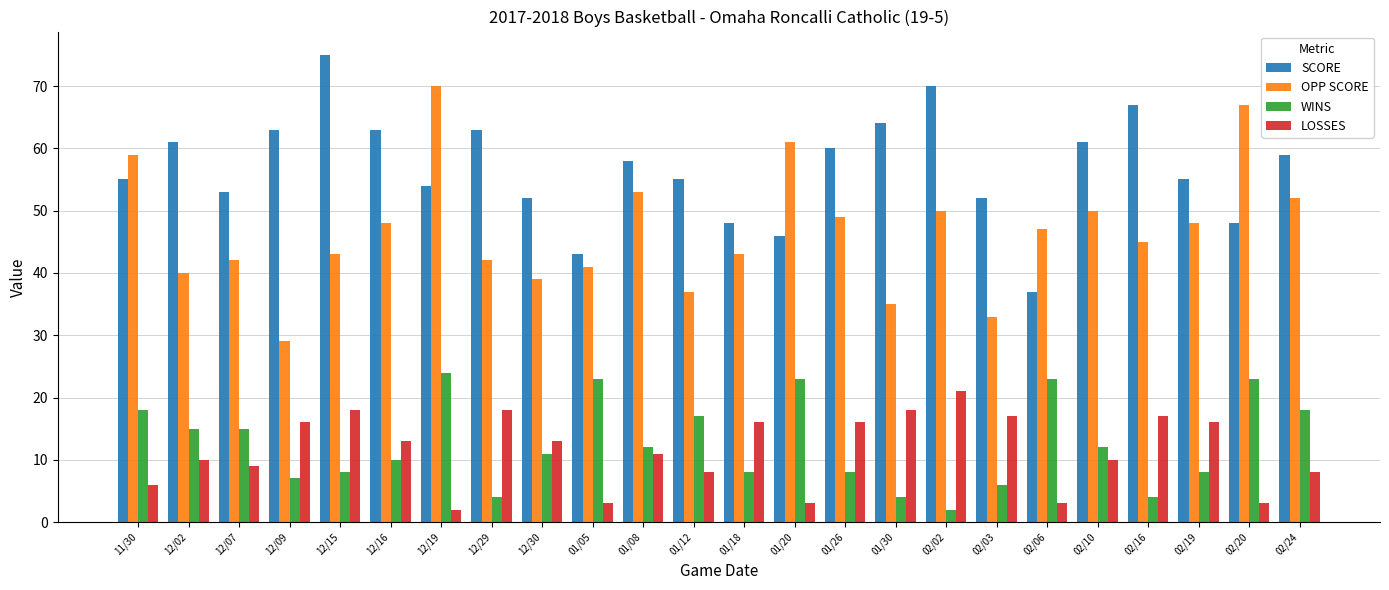

Reading left to right, what are all the values shown in this chart?

SCORE: 11/30=55	12/02=61	12/07=53	12/09=63	12/15=75	12/16=63	12/19=54	12/29=63	12/30=52	01/05=43	01/08=58	01/12=55	01/18=48	01/20=46	01/26=60	01/30=64	02/02=70	02/03=52	02/06=37	02/10=61	02/16=67	02/19=55	02/20=48	02/24=59
OPP SCORE: 11/30=59	12/02=40	12/07=42	12/09=29	12/15=43	12/16=48	12/19=70	12/29=42	12/30=39	01/05=41	01/08=53	01/12=37	01/18=43	01/20=61	01/26=49	01/30=35	02/02=50	02/03=33	02/06=47	02/10=50	02/16=45	02/19=48	02/20=67	02/24=52
WINS: 11/30=18	12/02=15	12/07=15	12/09=7	12/15=8	12/16=10	12/19=24	12/29=4	12/30=11	01/05=23	01/08=12	01/12=17	01/18=8	01/20=23	01/26=8	01/30=4	02/02=2	02/03=6	02/06=23	02/10=12	02/16=4	02/19=8	02/20=23	02/24=18
LOSSES: 11/30=6	12/02=10	12/07=9	12/09=16	12/15=18	12/16=13	12/19=2	12/29=18	12/30=13	01/05=3	01/08=11	01/12=8	01/18=16	01/20=3	01/26=16	01/30=18	02/02=21	02/03=17	02/06=3	02/10=10	02/16=17	02/19=16	02/20=3	02/24=8